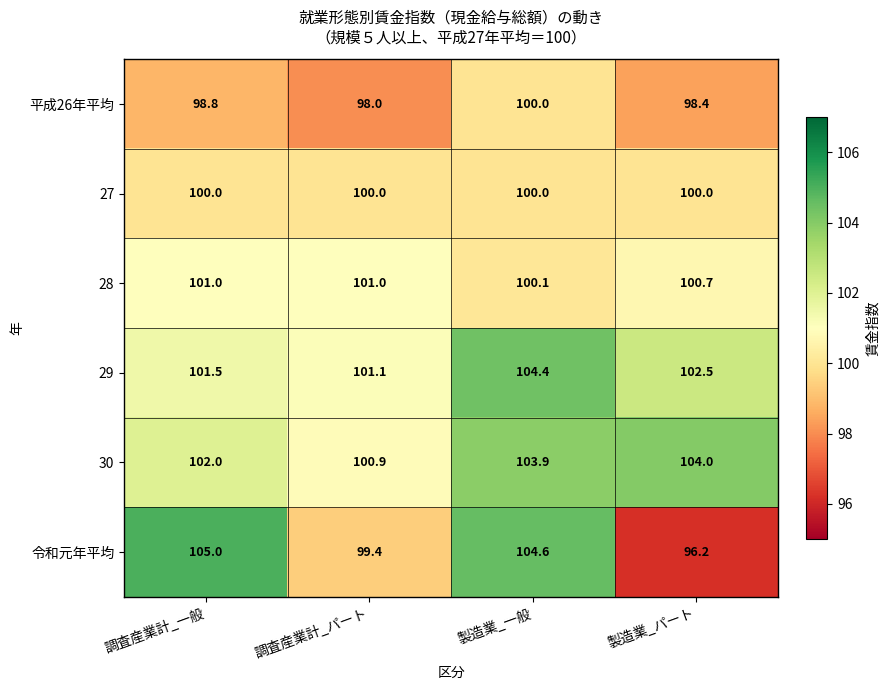

The value of 27 at 調査産業計_パート is 49.5. True or false?

False